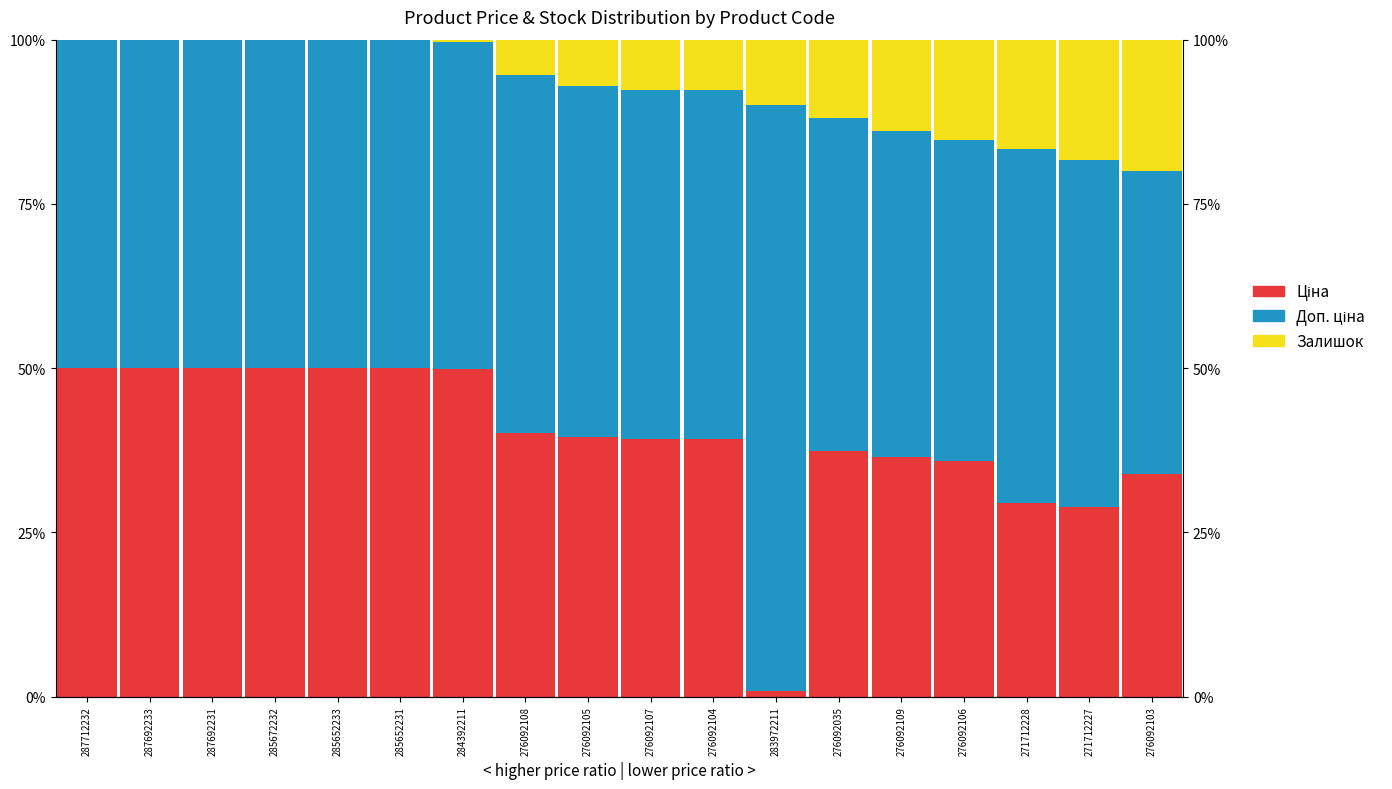

Reading left to right, list all the values displayed in this chart.

Ціна: 50.0	50.0	50.0	50.0	50.0	50.0	49.9	40.2	39.5	39.2	39.2	0.9	37.4	36.6	35.9	29.4	28.8	34.0
Доп. ціна: 50.0	50.0	50.0	50.0	50.0	50.0	49.9	54.5	53.5	53.1	53.1	89.1	50.7	49.5	48.7	53.9	52.9	46.0
Залишок: 0.0	0.0	0.0	0.0	0.0	0.0	0.3	5.3	7.0	7.6	7.7	10.0	11.9	13.9	15.3	16.7	18.3	20.0